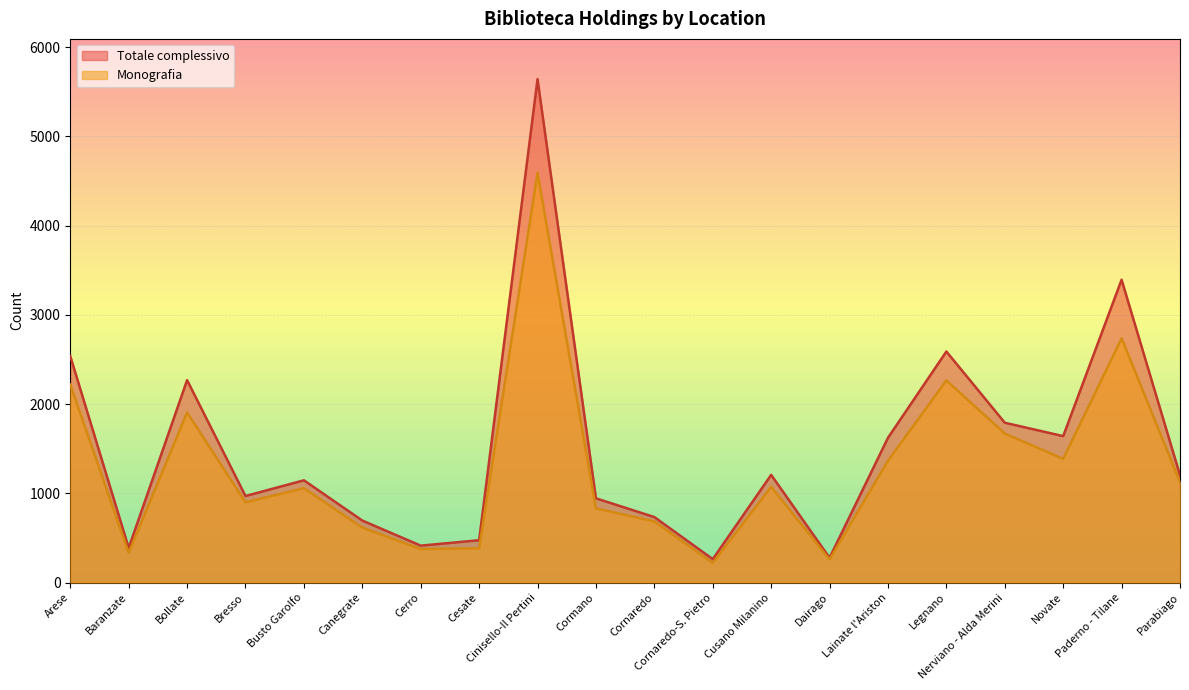

In Monografia, how many points are higher than both neighbors (excluding endpoints)?

6